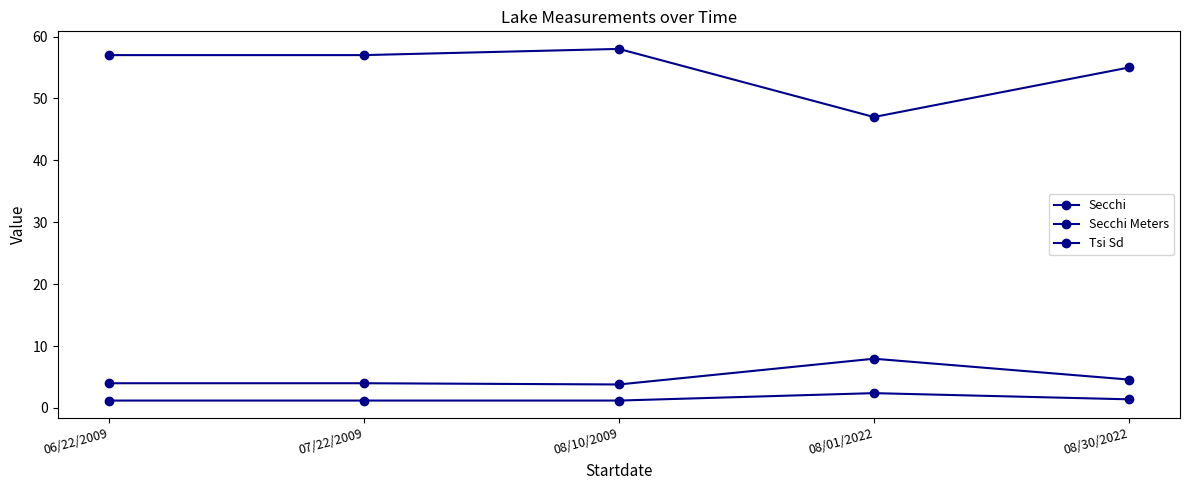

Where is the first local maximum for Tsi Sd?

08/10/2009